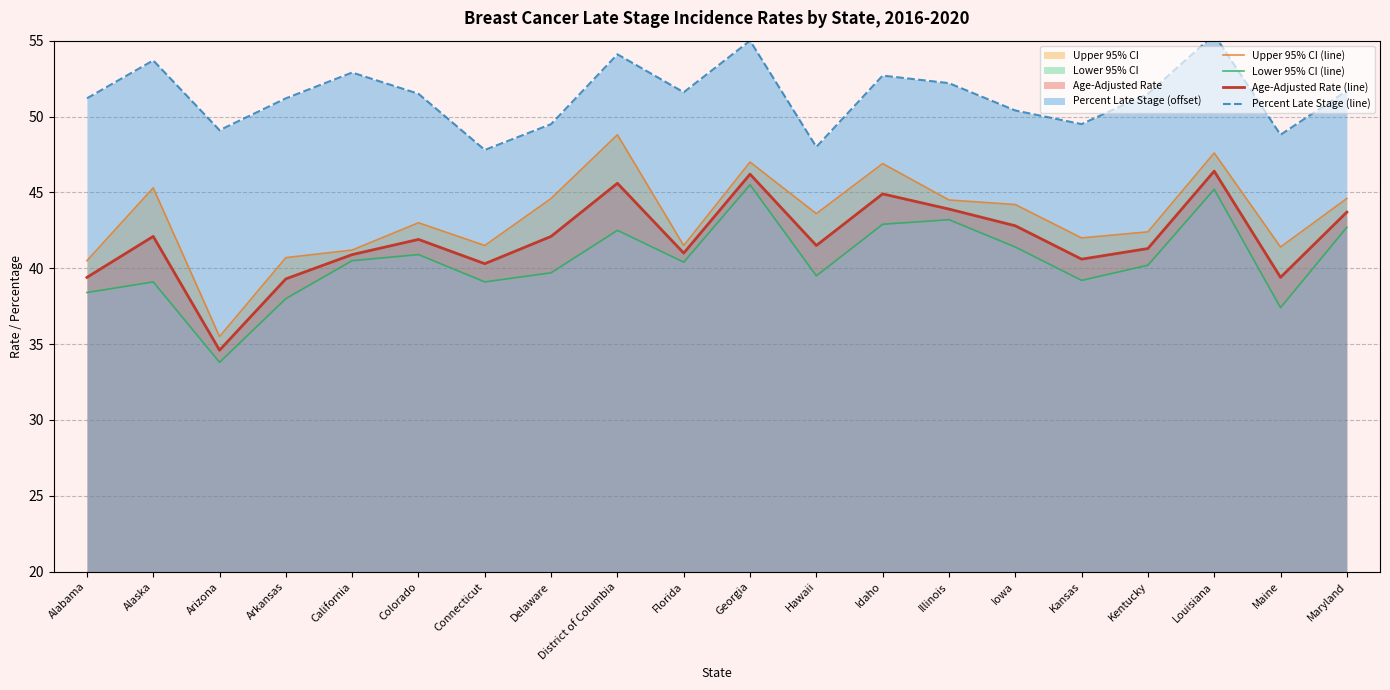

What is the value of the Lower 95% CI (line) point at the 14th from the left?

43.2